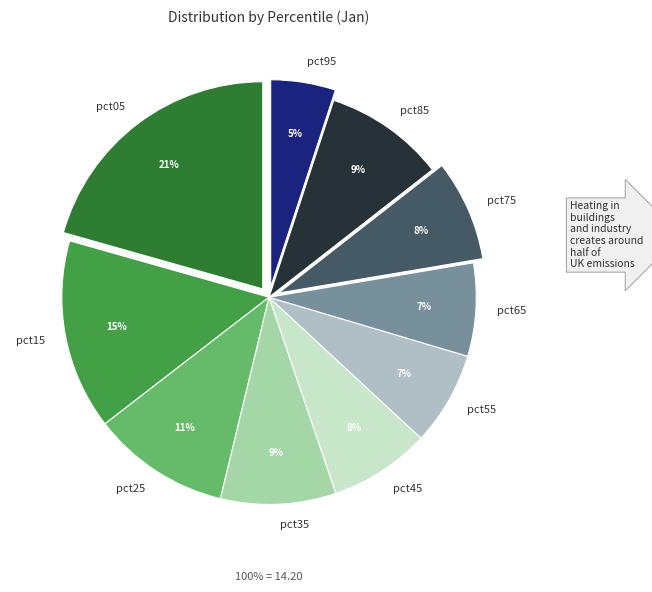

Combined, do pct95 and pct75 account for over 50%?

No